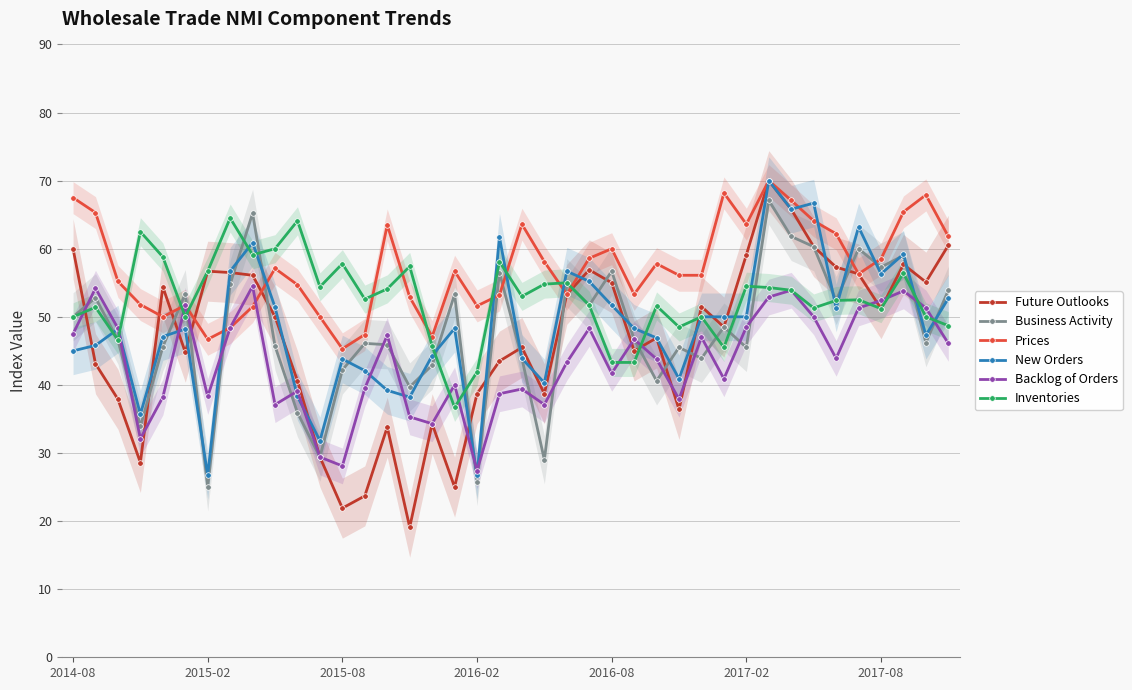

What are all the series names shown in the legend?

Future Outlooks, Business Activity, Prices, New Orders, Backlog of Orders, Inventories